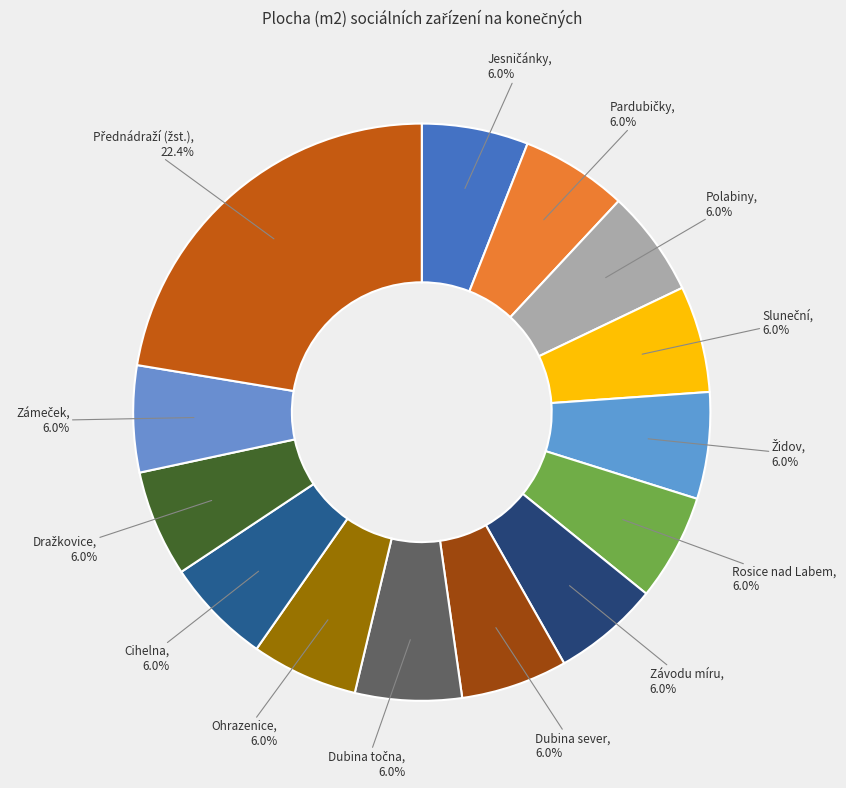

To the nearest percent, what is the average slice percentage?

7%